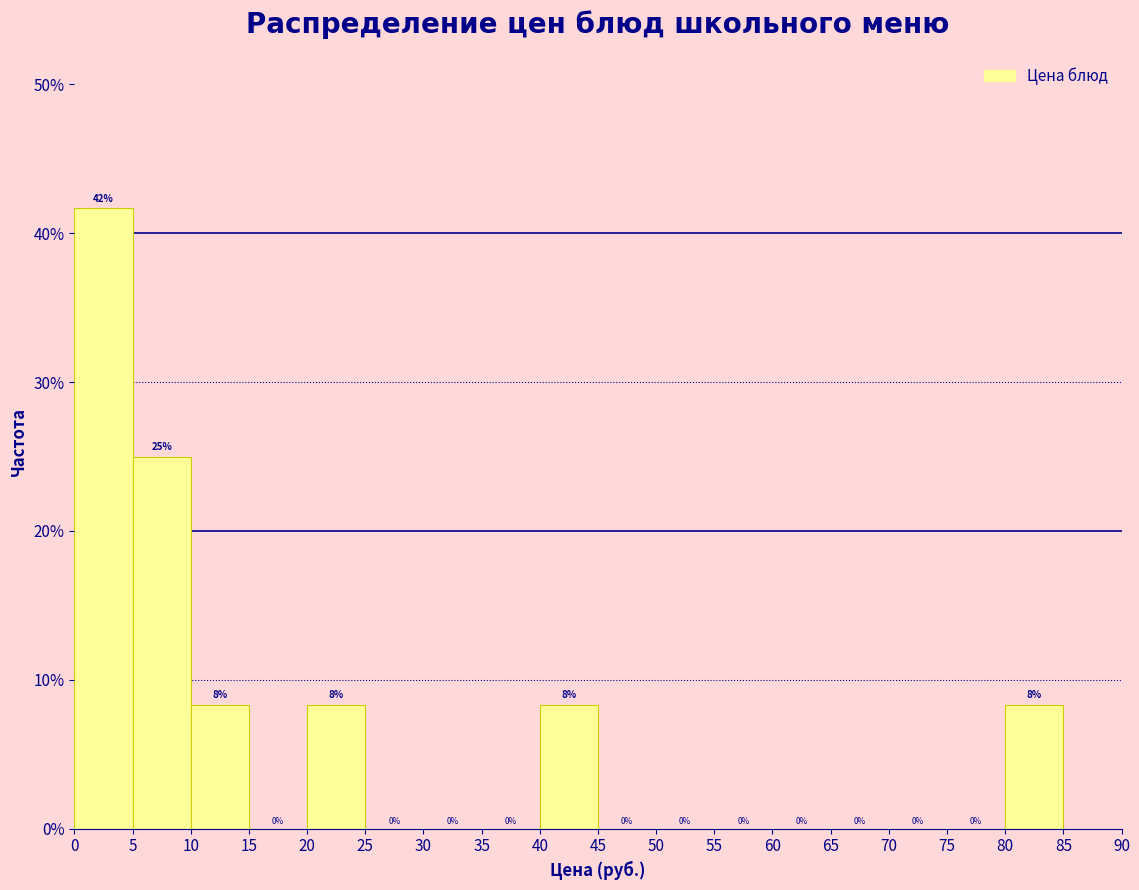

Which range on the x-axis has the tallest bar?

0 to 5